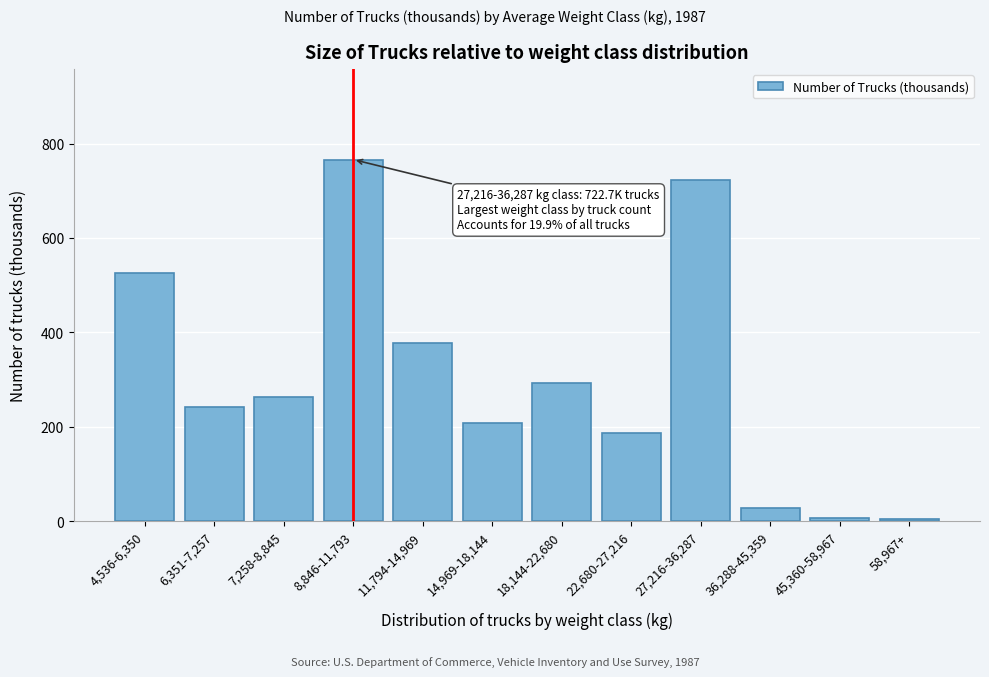

True or false: the data shows 153.1 at 11,794-14,969.

False